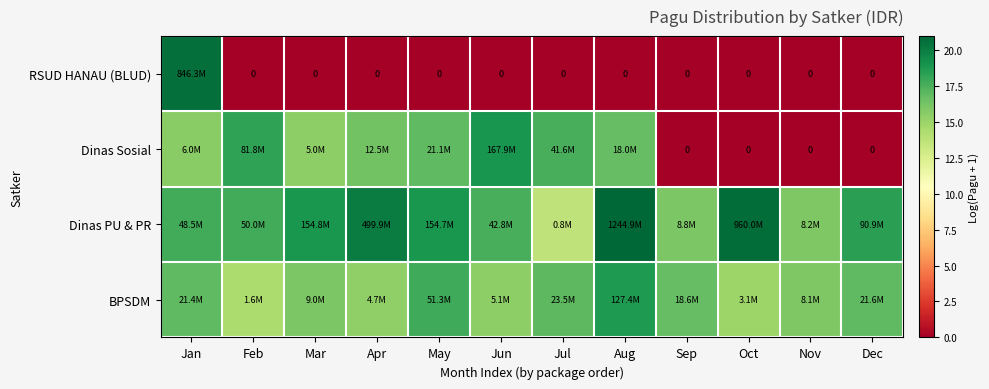

What is the difference between the maximum and second lowest values in the BPSDM series?

3.7